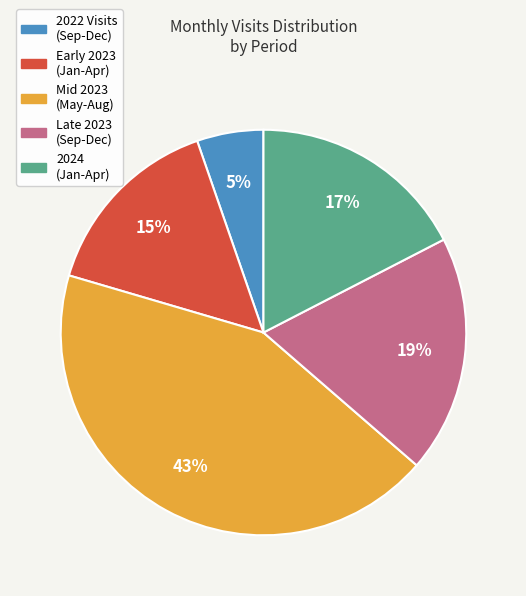

Which slice is the largest?

Mid 2023 (May-Aug)